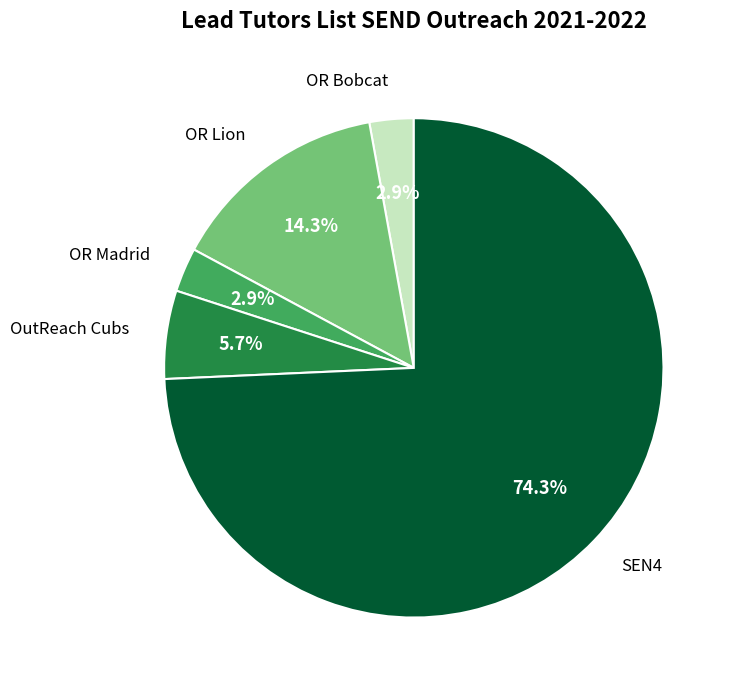

Does any single category account for the majority?

Yes